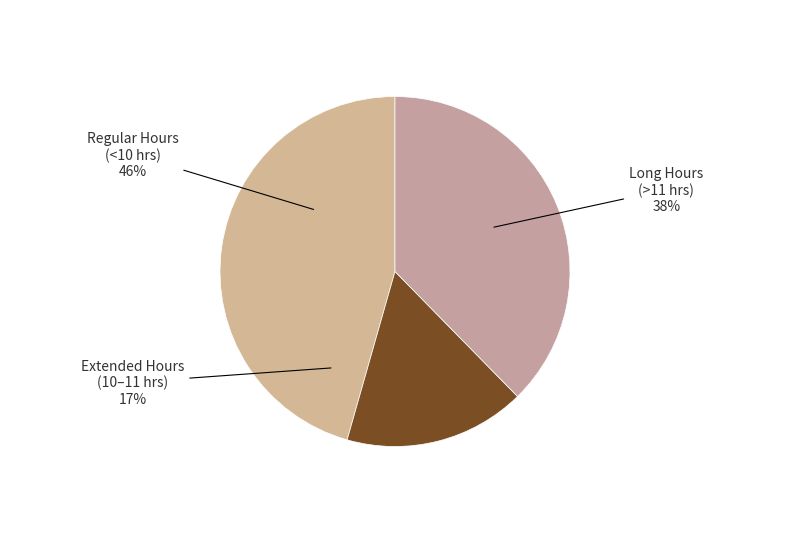

True or false: 3-Thu accounts for 1% of the total.

False